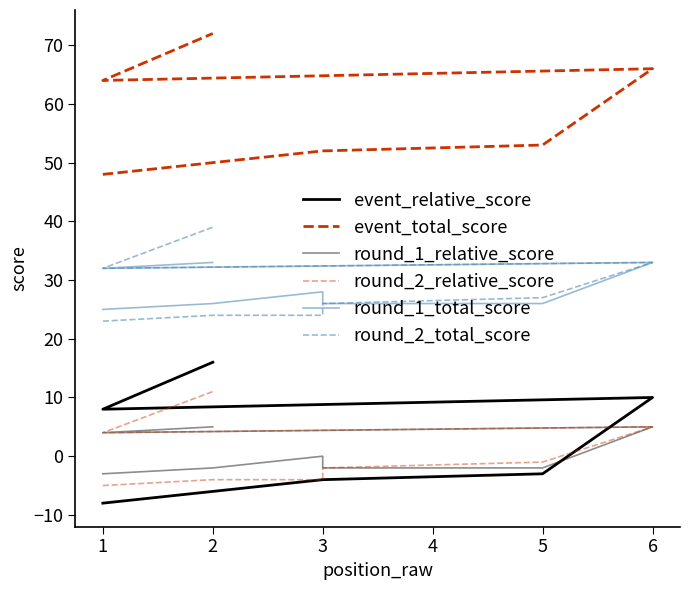

True or false: event_relative_score has a value of 14 at 1.

False